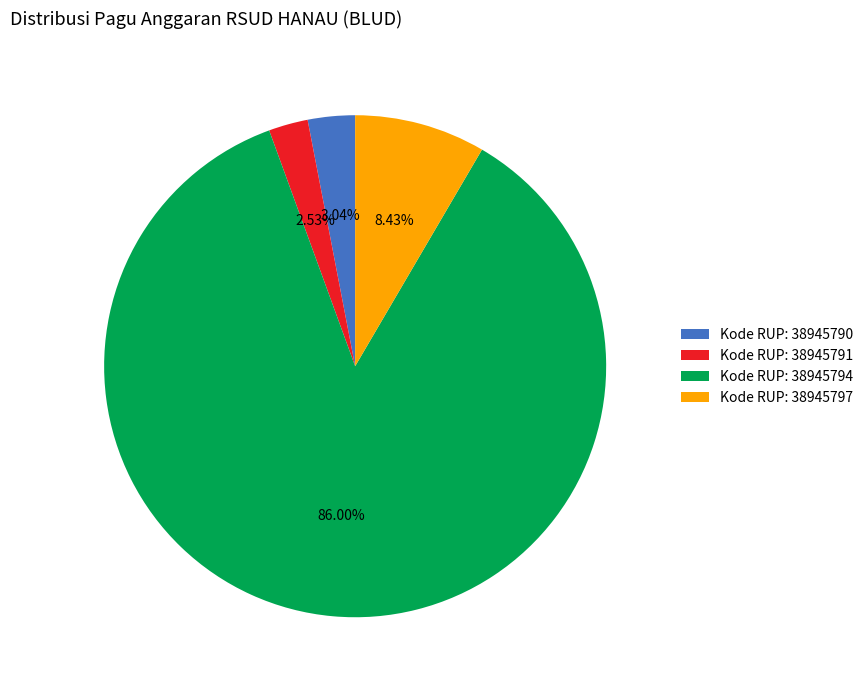

Do Kode RUP: 38945790 and Kode RUP: 38945794 together represent more than half of the pie?

Yes